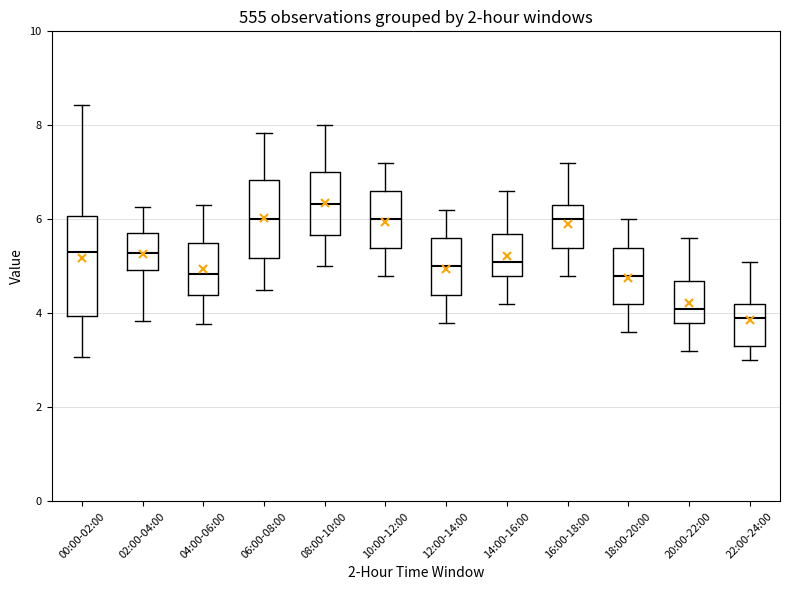

Reading left to right, read every box against the y-axis: the position of its median line, the range the box covers, and the ends of its whiskers. The values are not printed on the chart, so give them approximately, as read against the axis.

00:00-02:00: median 5.4, box 4.0 to 6.0, whiskers 3.0 to 8.4
02:00-04:00: median 5.2, box 5.0 to 5.8, whiskers 3.8 to 6.2
04:00-06:00: median 4.8, box 4.4 to 5.4, whiskers 3.8 to 6.4
06:00-08:00: median 6.0, box 5.2 to 6.8, whiskers 4.6 to 7.8
08:00-10:00: median 6.4, box 5.6 to 7.0, whiskers 5.0 to 8.0
10:00-12:00: median 6.0, box 5.4 to 6.6, whiskers 4.8 to 7.2
12:00-14:00: median 5.0, box 4.4 to 5.6, whiskers 3.8 to 6.2
14:00-16:00: median 5.2, box 4.8 to 5.8, whiskers 4.2 to 6.6
16:00-18:00: median 6.0, box 5.4 to 6.4, whiskers 4.8 to 7.2
18:00-20:00: median 4.8, box 4.2 to 5.4, whiskers 3.6 to 6.0
20:00-22:00: median 4.2, box 3.8 to 4.8, whiskers 3.2 to 5.6
22:00-24:00: median 4.0, box 3.4 to 4.2, whiskers 3.0 to 5.2